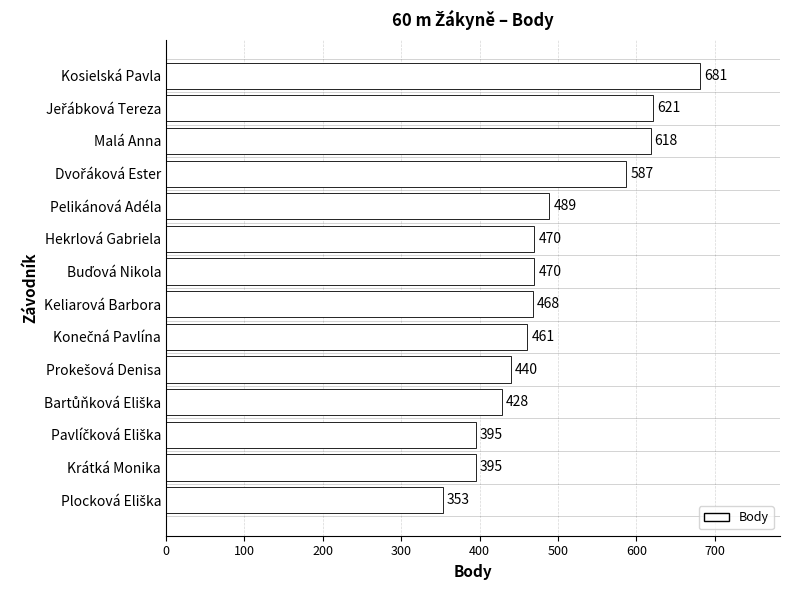

What is the label of the 12th bar from the bottom?

Malá Anna